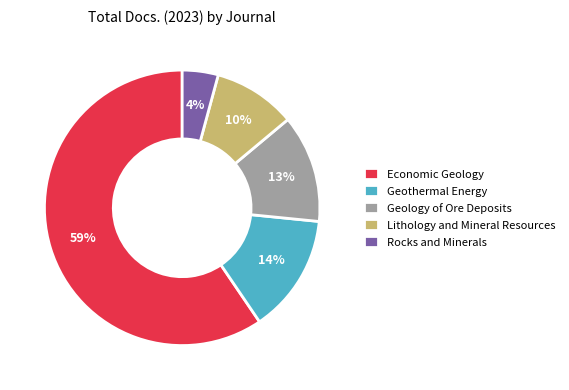

To the nearest percent, what percentage of the pie is Geothermal Energy?

14%